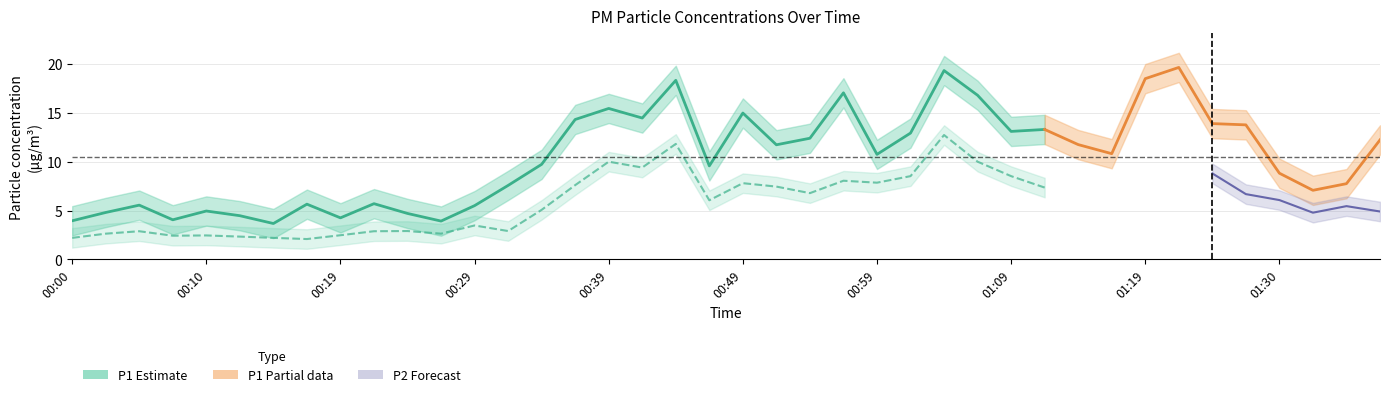

What is the label of the 2nd point from the right?

01:36